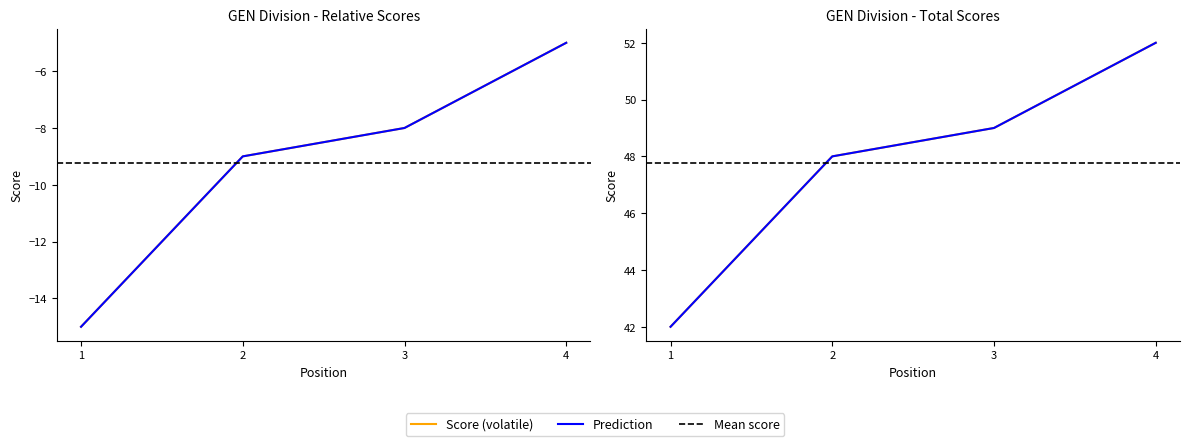

Which series has the widest spread of values?

event_relative_score